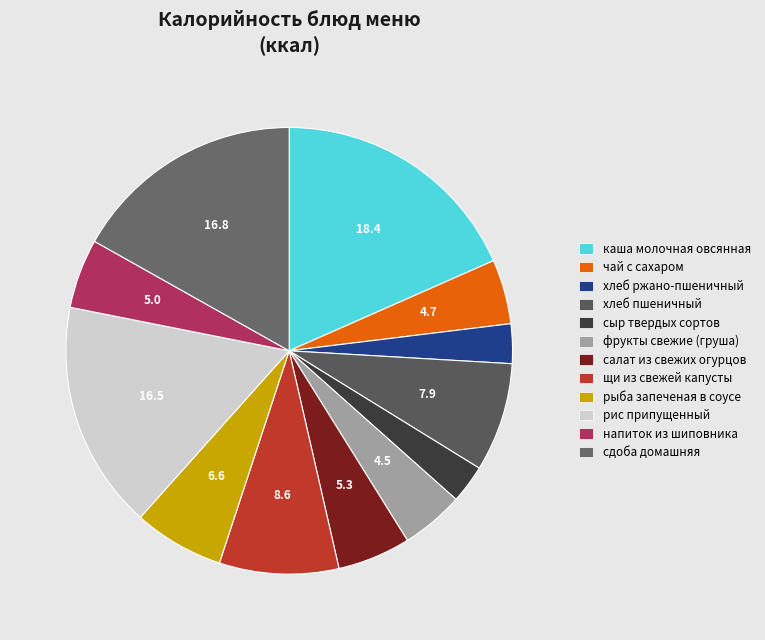

To the nearest percent, what is the difference between the largest and smallest slice percentages?

16%